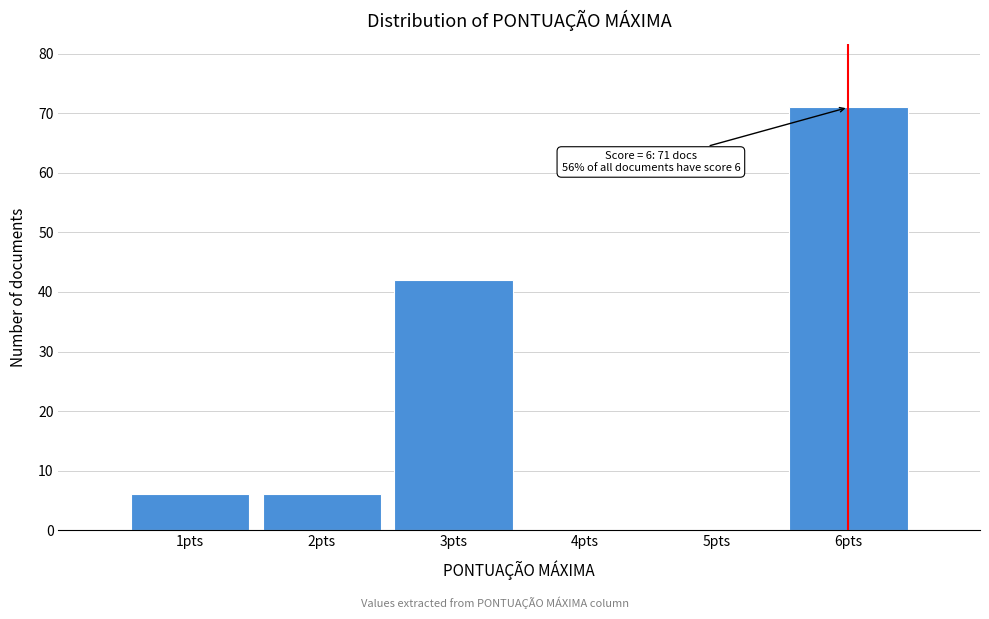

Which range on the x-axis has the tallest bar?

5.5 to 6.5